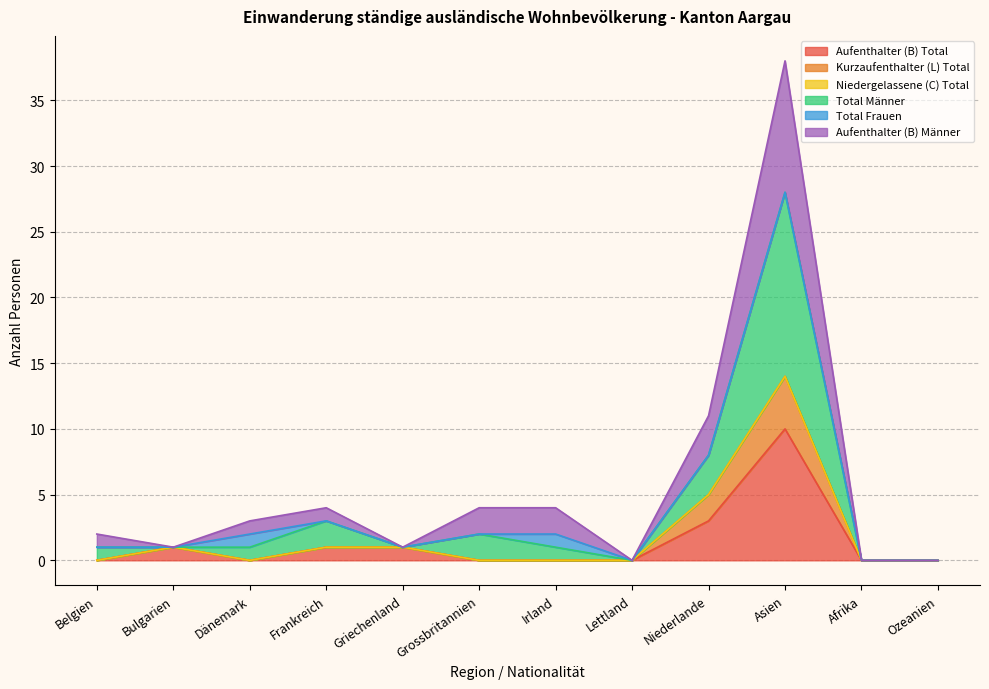

True or false: Aufenthalter (B) Total and Aufenthalter (B) Männer intersect in this chart.

False